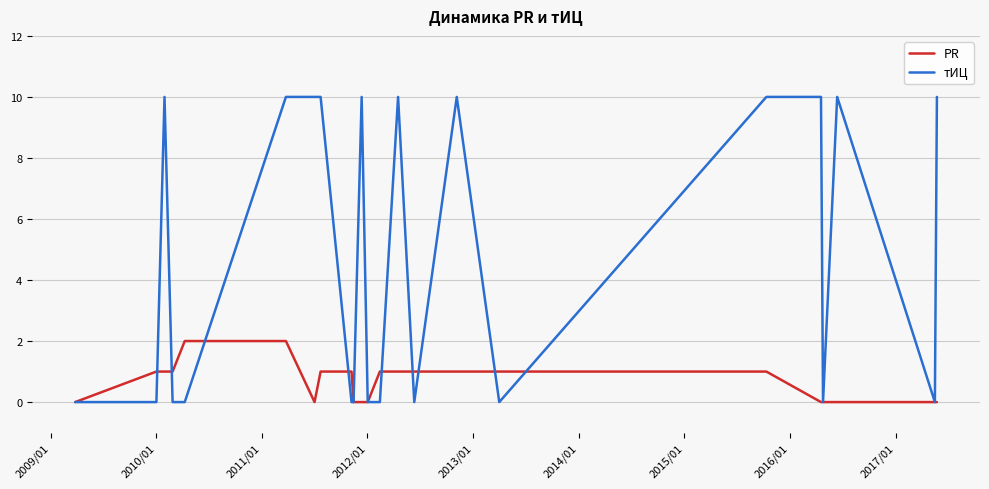

What is the maximum value for тИЦ?

10